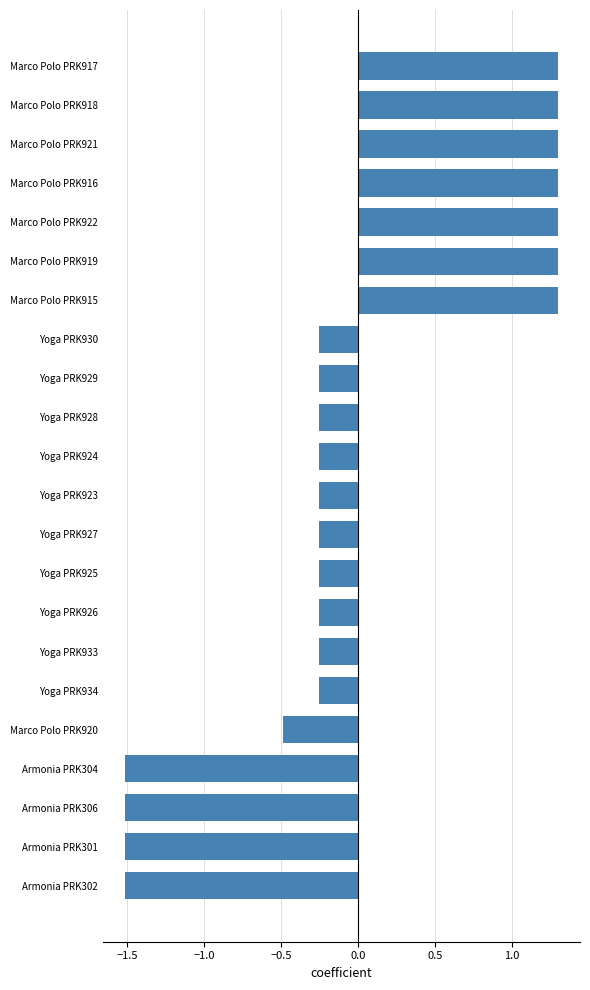

What position from the bottom is Armonia PRK301?

2